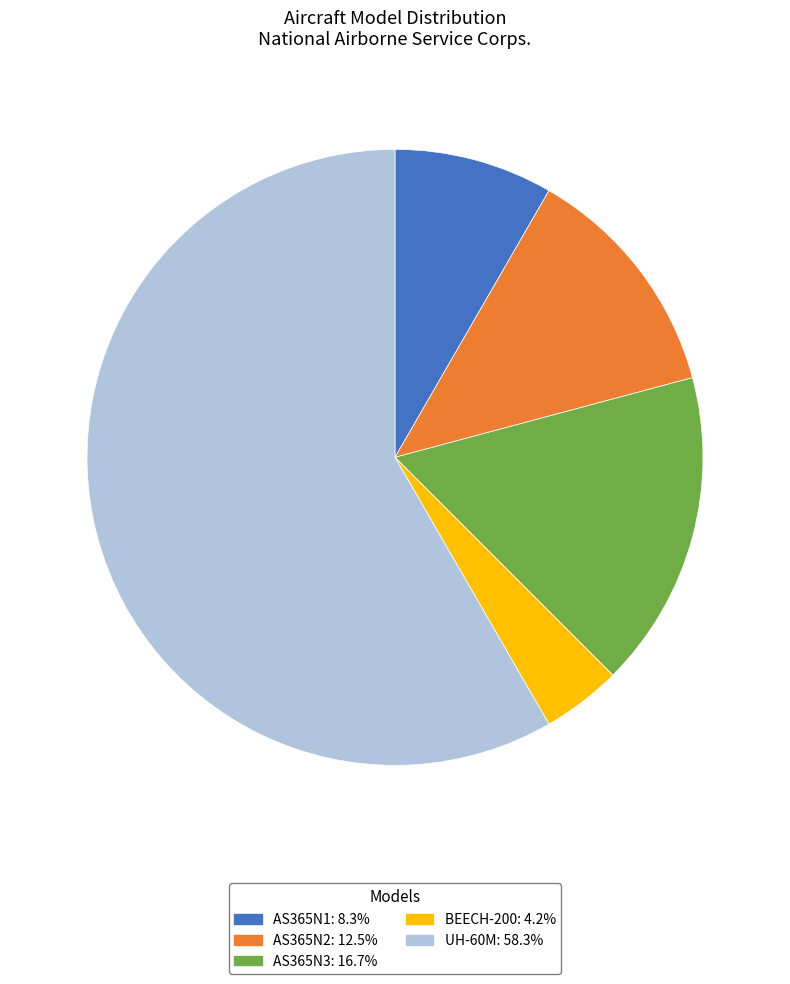

Approximately how many times larger is the value at AS365N1 compared to AS365N3?

0.5